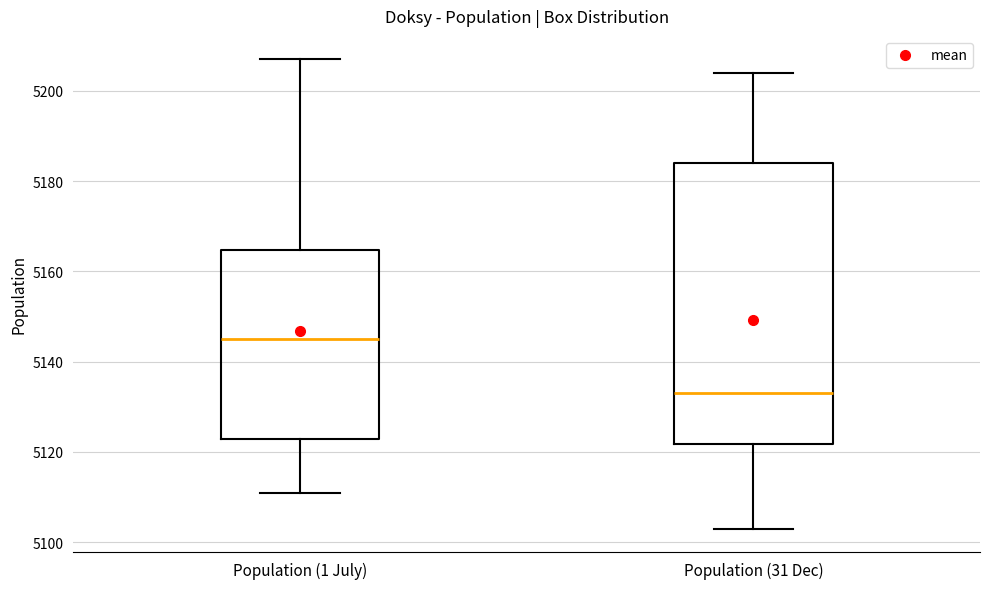

Which box's median line is the lowest?

Population (31 Dec)